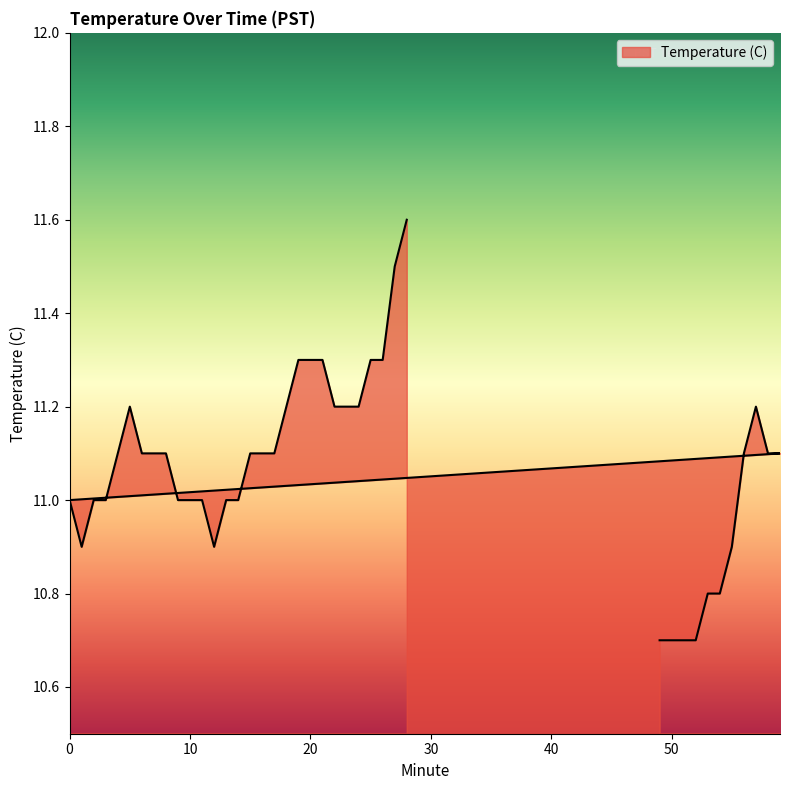

True or false: there are more than 2 points higher than both neighbors.

False